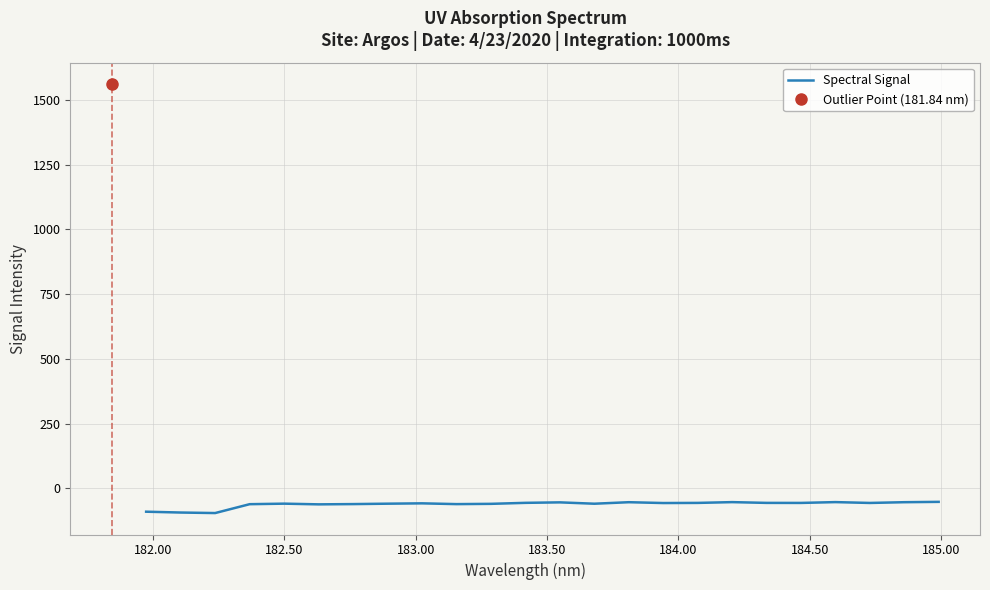

What is the maximum value for Spectral Signal?

-51.9